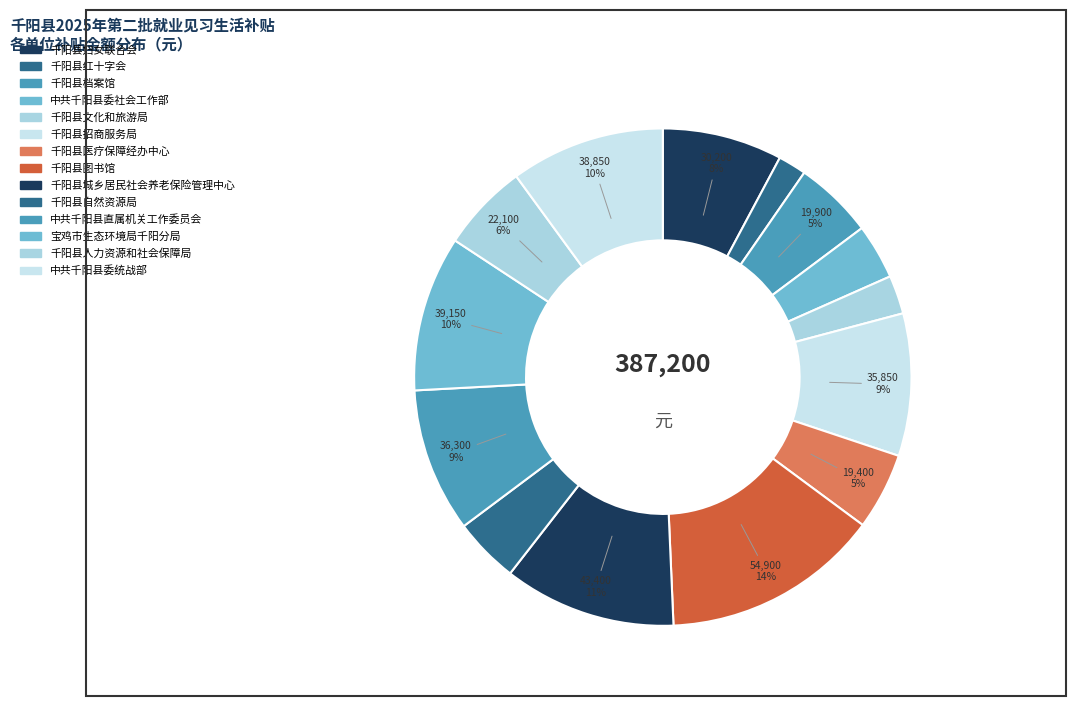

How many slices are in this pie chart?

14